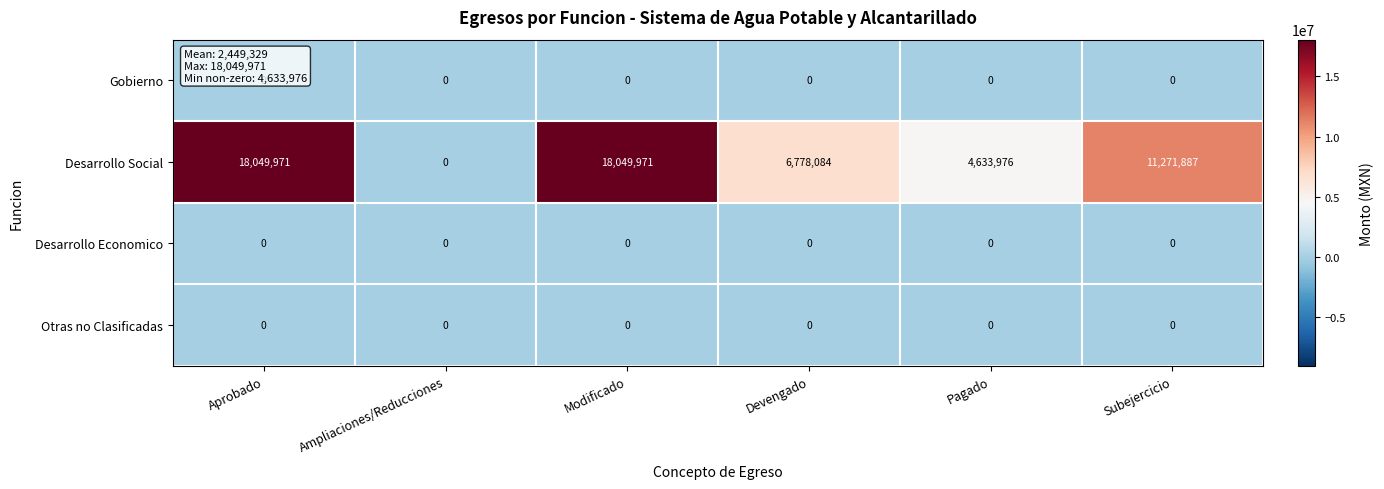

The Gobierno series shows 0 at Pagado. True or false?

True